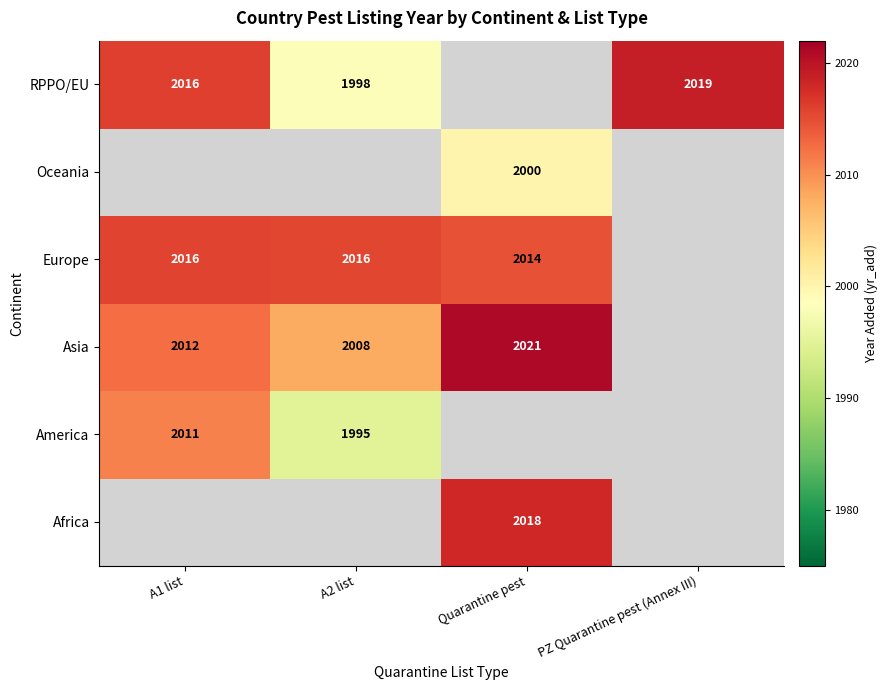

The RPPO/EU series shows 854 at PZ Quarantine pest (Annex III). True or false?

False